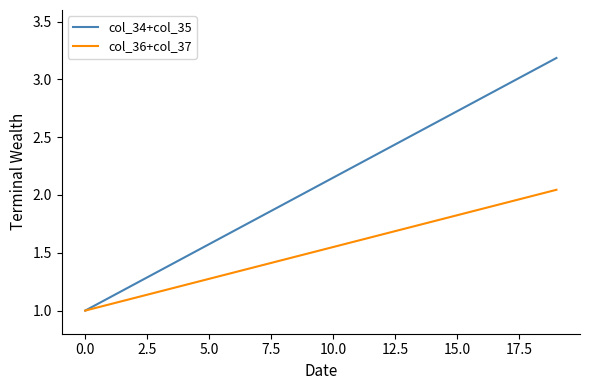

List the series in order of their overall mean, lowest first.

col_36+col_37, col_34+col_35